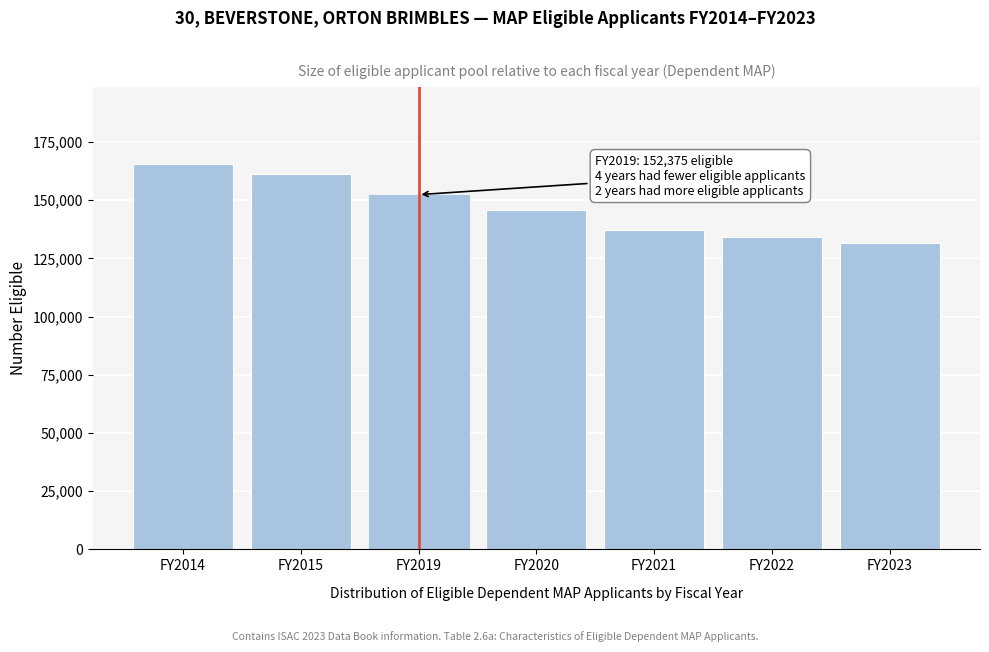

Reading right to left, extract all data points from this chart.

131735	134317	137323	145909	152375	161302	165566